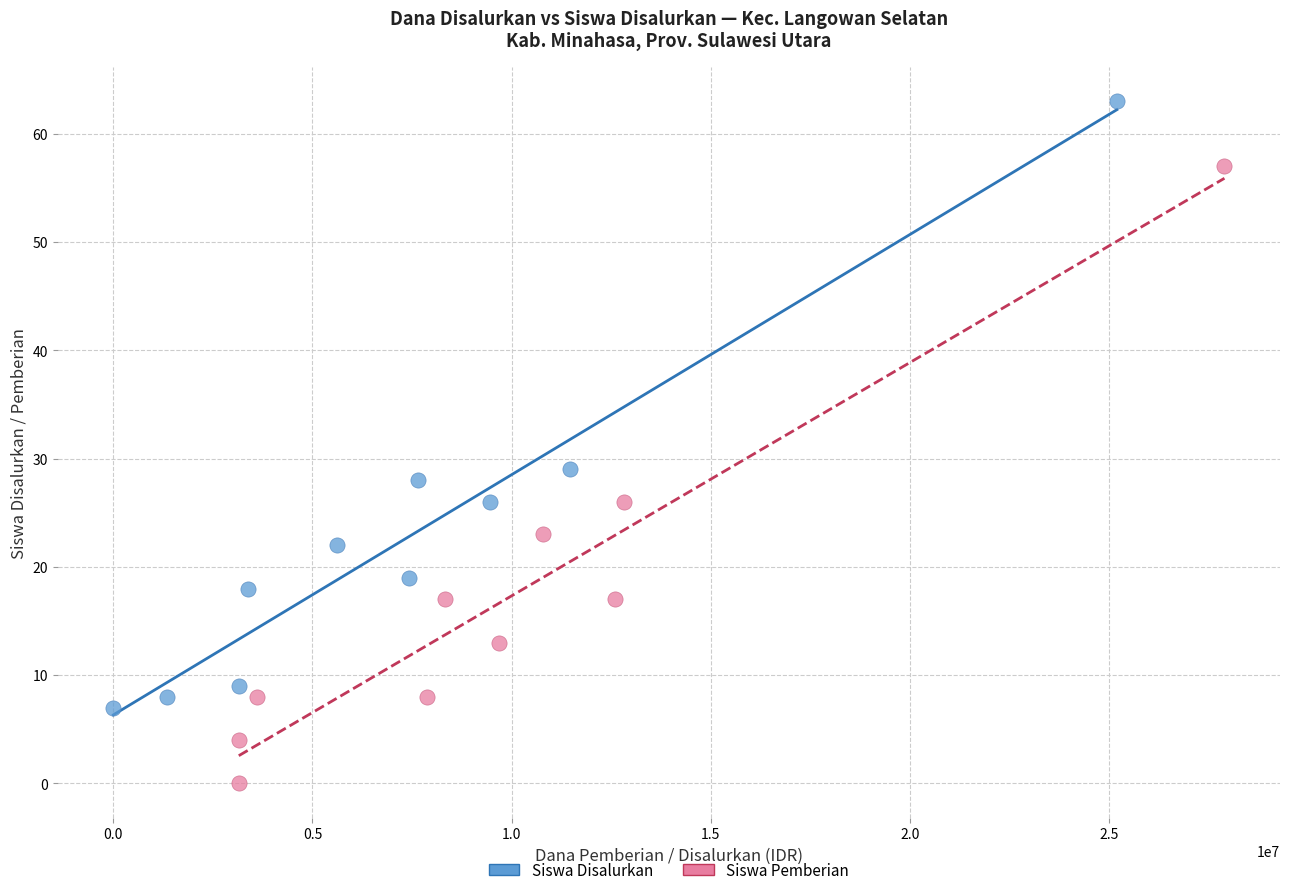

Which series contains the highest Y value?

Siswa Disalurkan